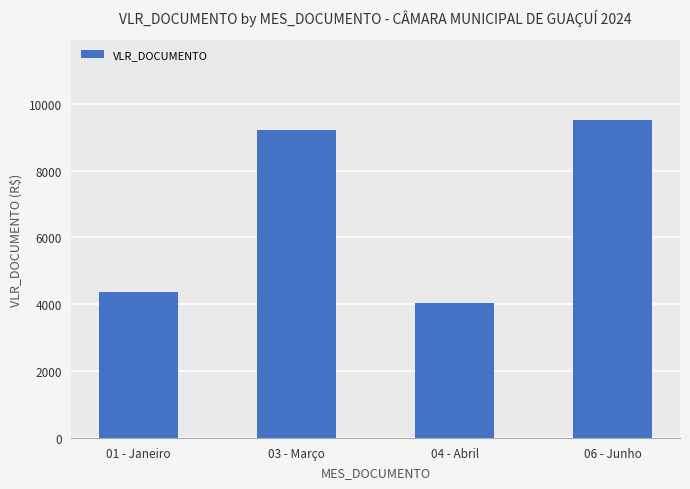

Between 01 - Janeiro and 03 - Março, which is larger?

03 - Março